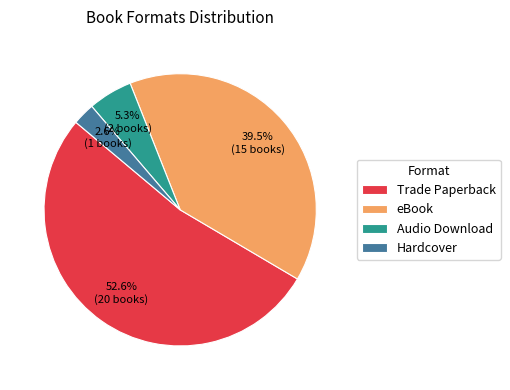

Which slice is the largest?

Trade Paperback